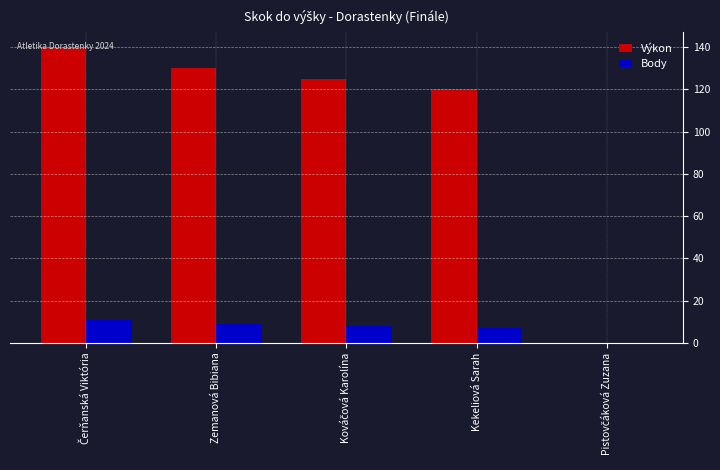

True or false: Výkon has a value of 130 at Zemanová Bibiana.

True